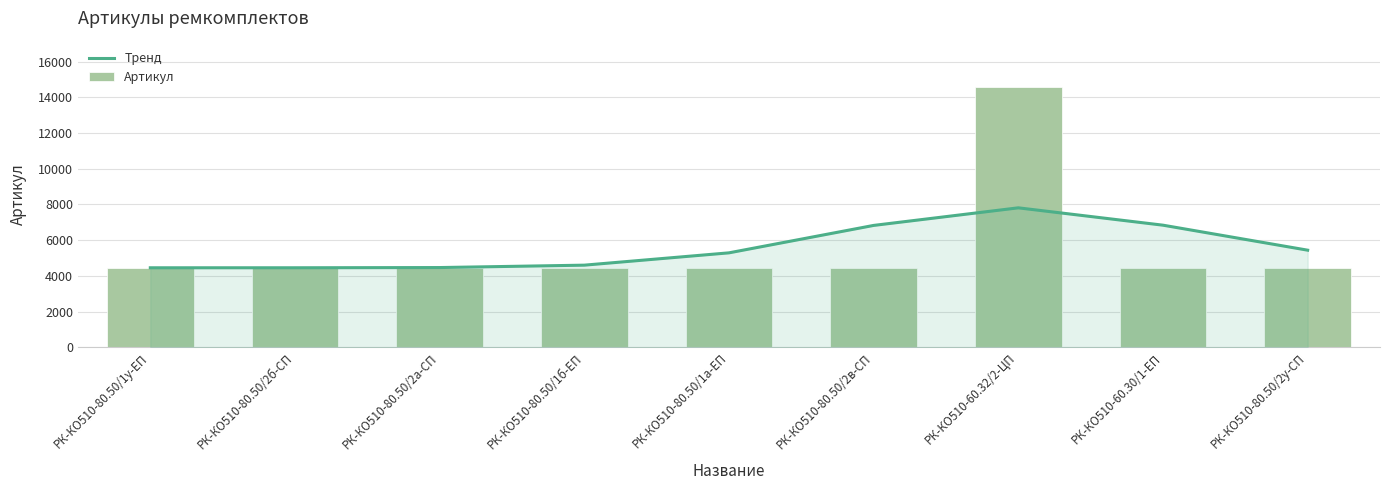

What is the minimum value for Артикул?

4447